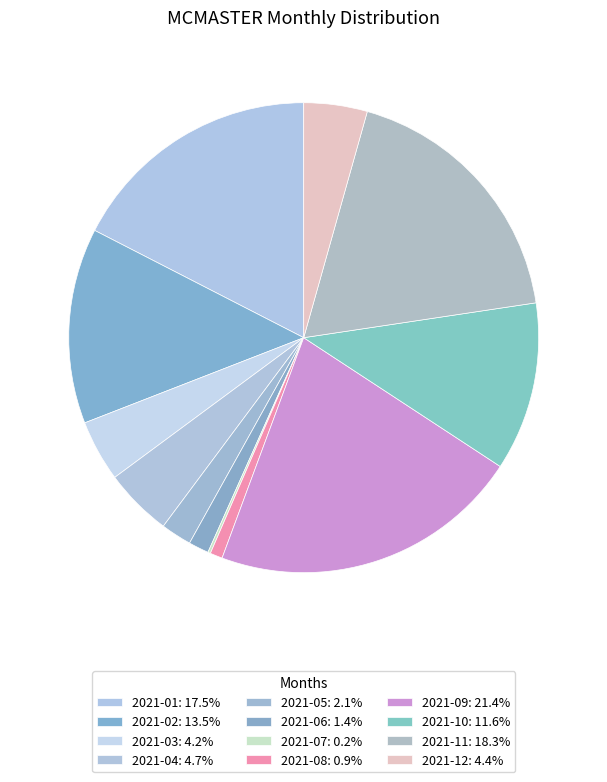

Approximately how many times larger is the value at 2021-03 compared to 2021-10?

0.4